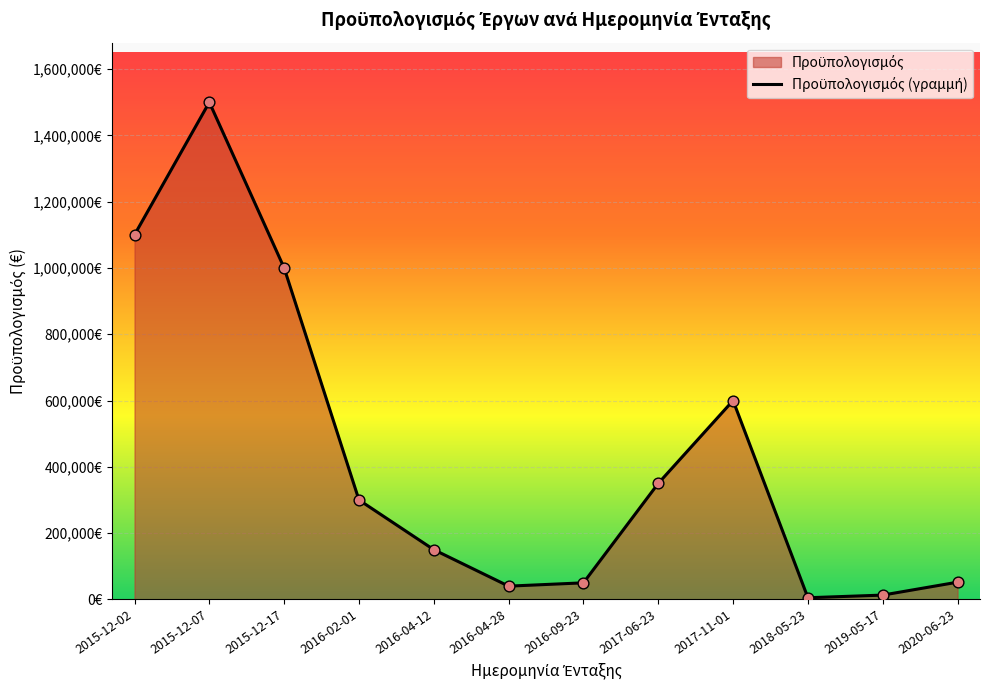

What is the change in value from 2015-12-07 to 2018-05-23?

-1495000